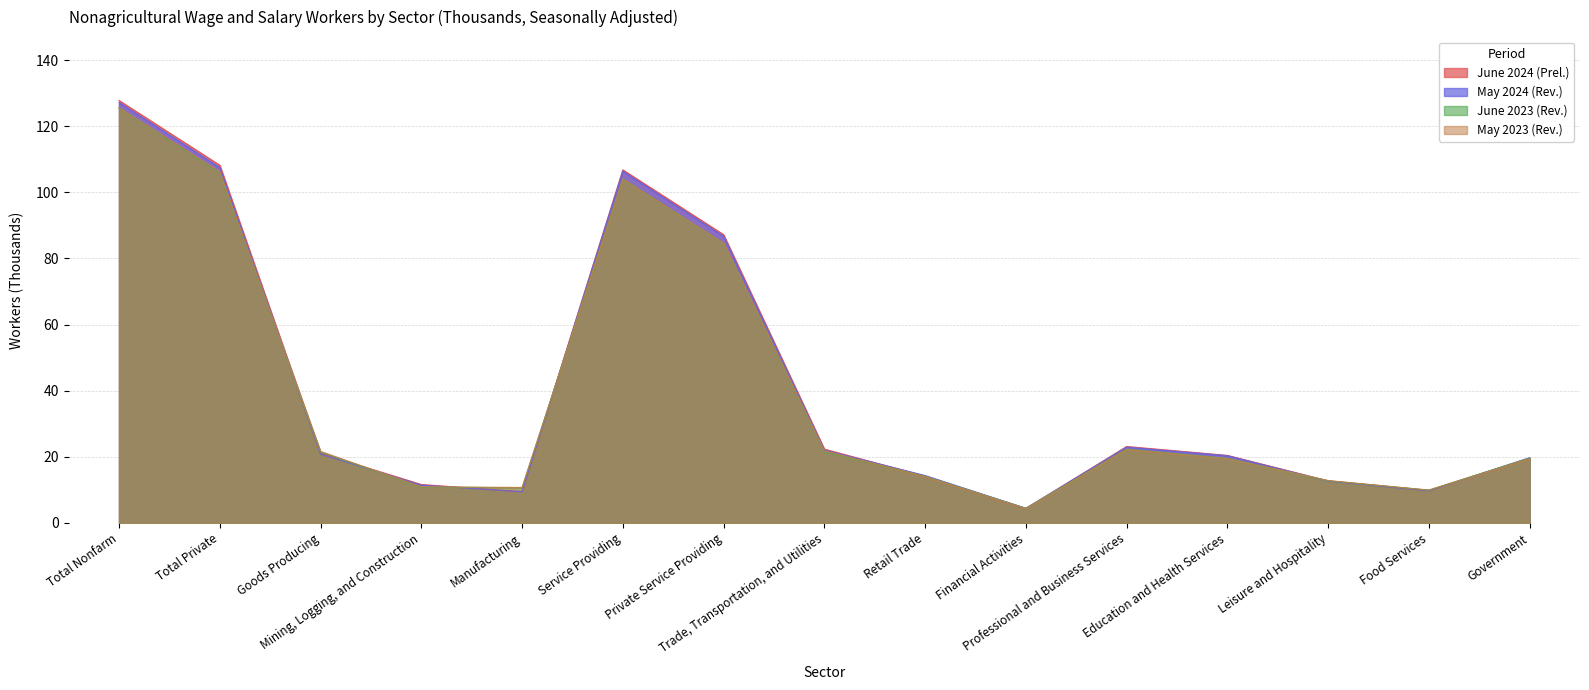

Which series has the largest total across all categories?

June 2024 (Prel.)